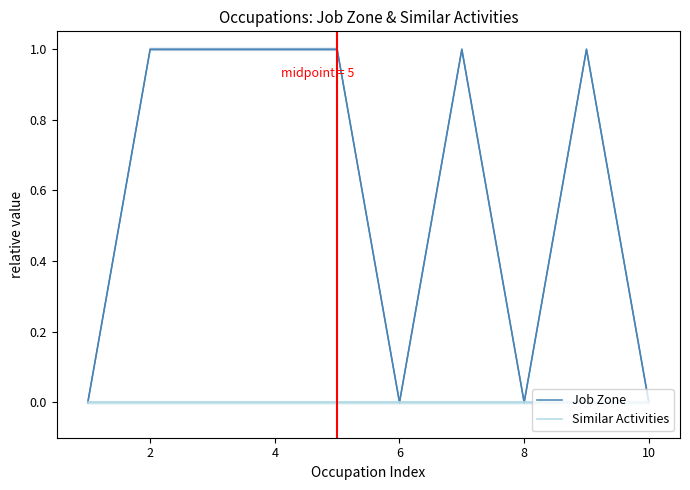

Rank the series by their average value, from highest to lowest.

Job Zone, Similar Activities